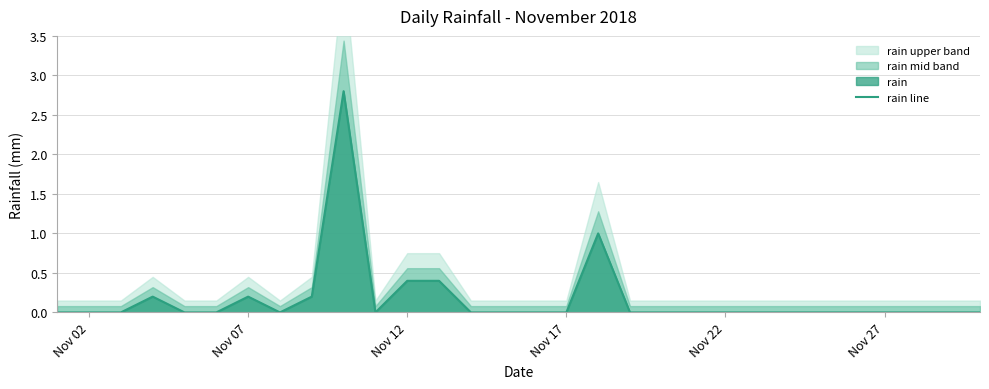

What is the maximum value for rain line?

2.8